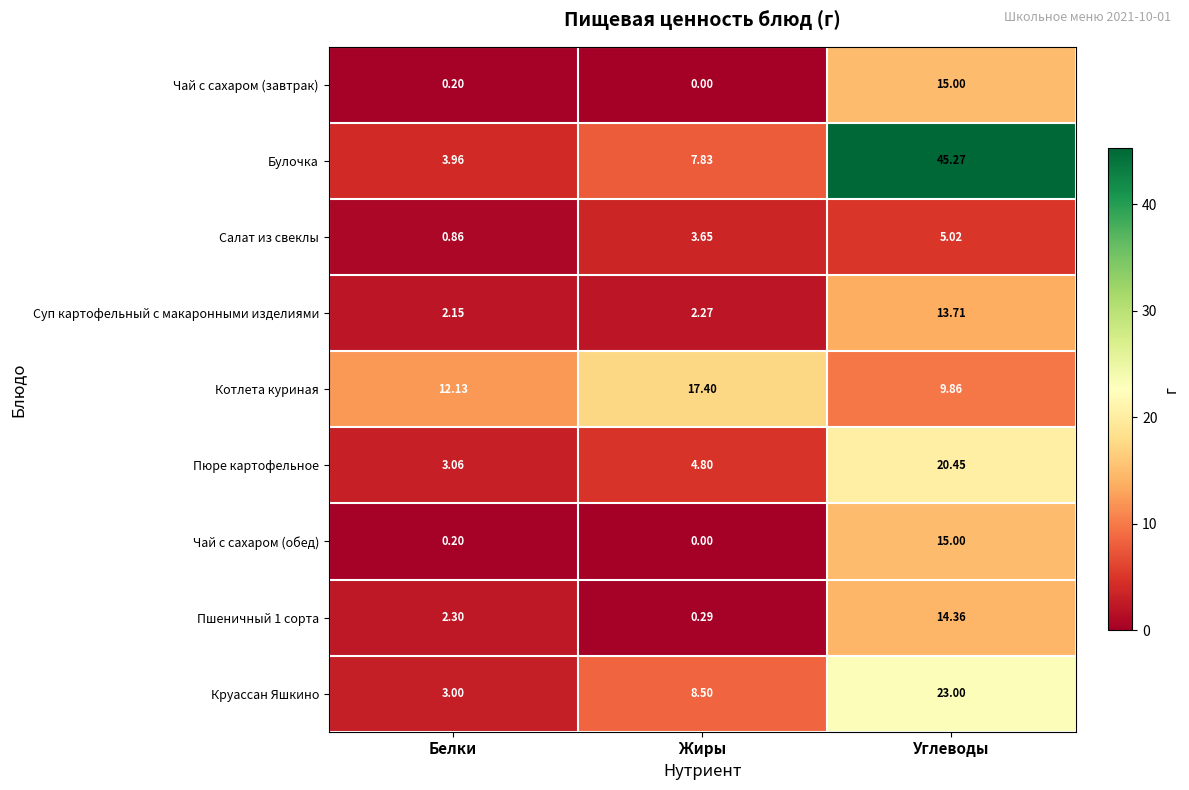

At which label does Чай с сахаром (завтрак) reach its peak?

Углеводы